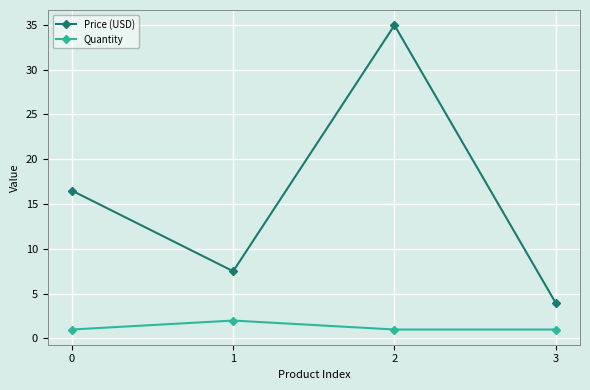

Reading right to left, list all the values displayed in this chart.

Price (USD): 4.0	35.0	7.5	16.5
Quantity: 1.0	1.0	2.0	1.0